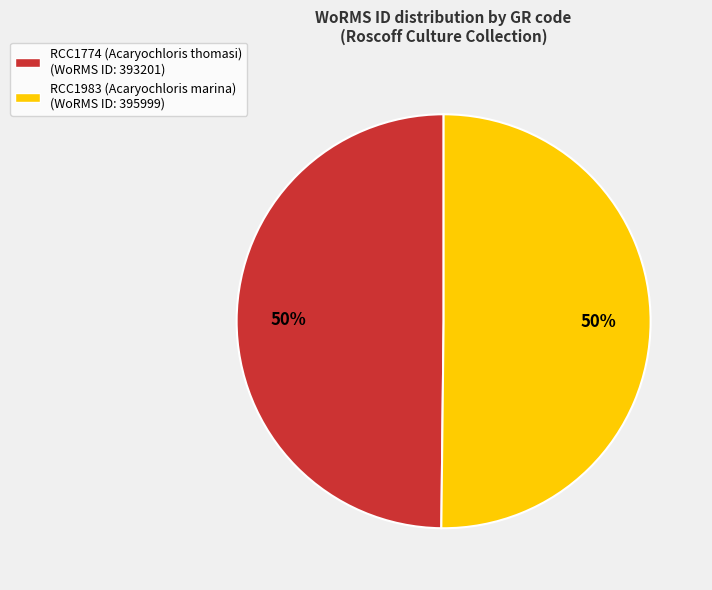

To the nearest percent, what is the average slice percentage?

50%